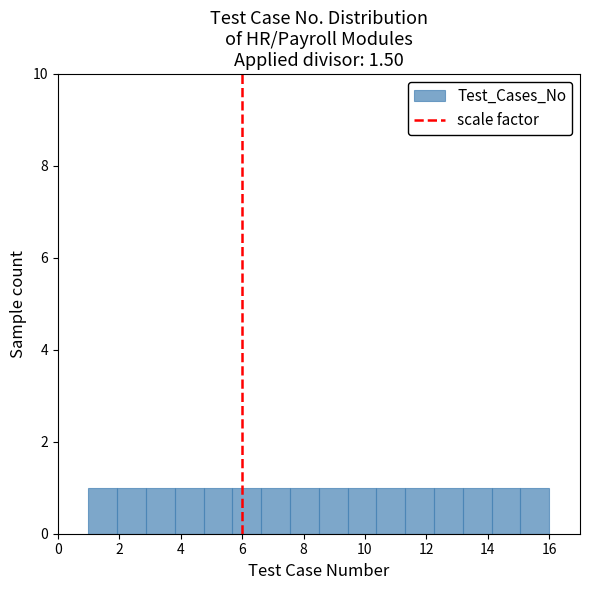

Reading left to right, transcribe this chart: for each bar, give the range it covers on the x-axis and its height. Neither the bar edges nor the heights are printed on the chart, so give them approximately, as read against the axes.

1.0 to 2.0: 1
2.0 to 2.8: 1
2.8 to 3.8: 1
3.8 to 4.8: 1
4.8 to 5.6: 1
5.6 to 6.6: 1
6.6 to 7.6: 1
7.6 to 8.6: 1
8.6 to 9.4: 1
9.4 to 10.4: 1
10.4 to 11.4: 1
11.4 to 12.2: 1
12.2 to 13.2: 1
13.2 to 14.2: 1
14.2 to 15.0: 1
15.0 to 16.0: 1